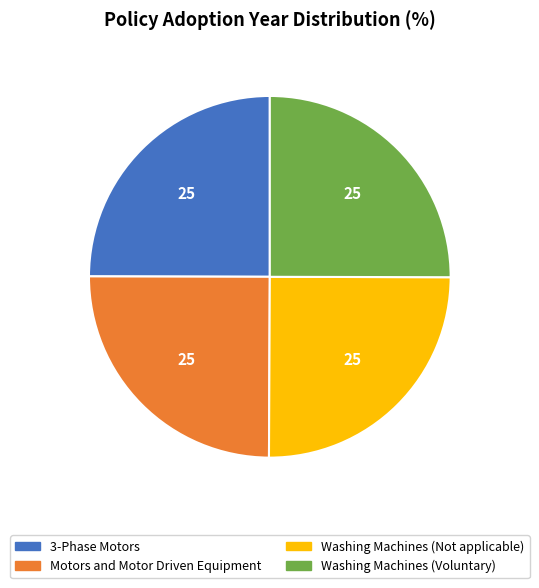

Is it true that Motors and Motor Driven Equipment is 11% of the pie?

False